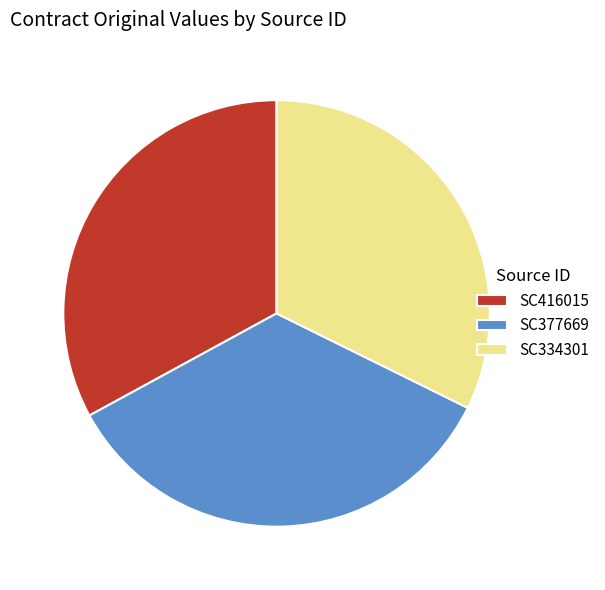

Do SC416015 and SC334301 together represent more than half of the pie?

Yes